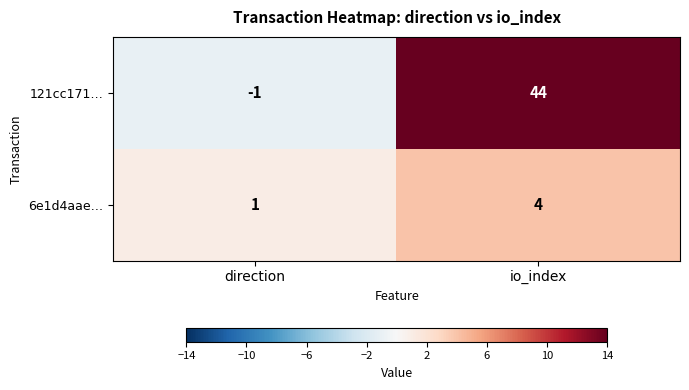

What is the spread (max minus min) of values at io_index?

40